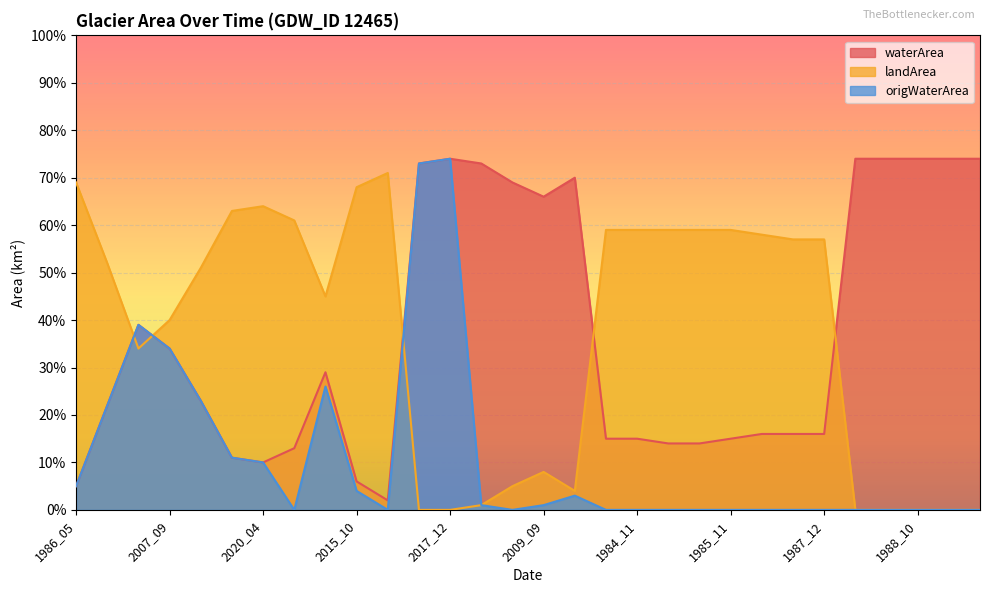

At which category does the chart reach its peak across all series?

2017_12